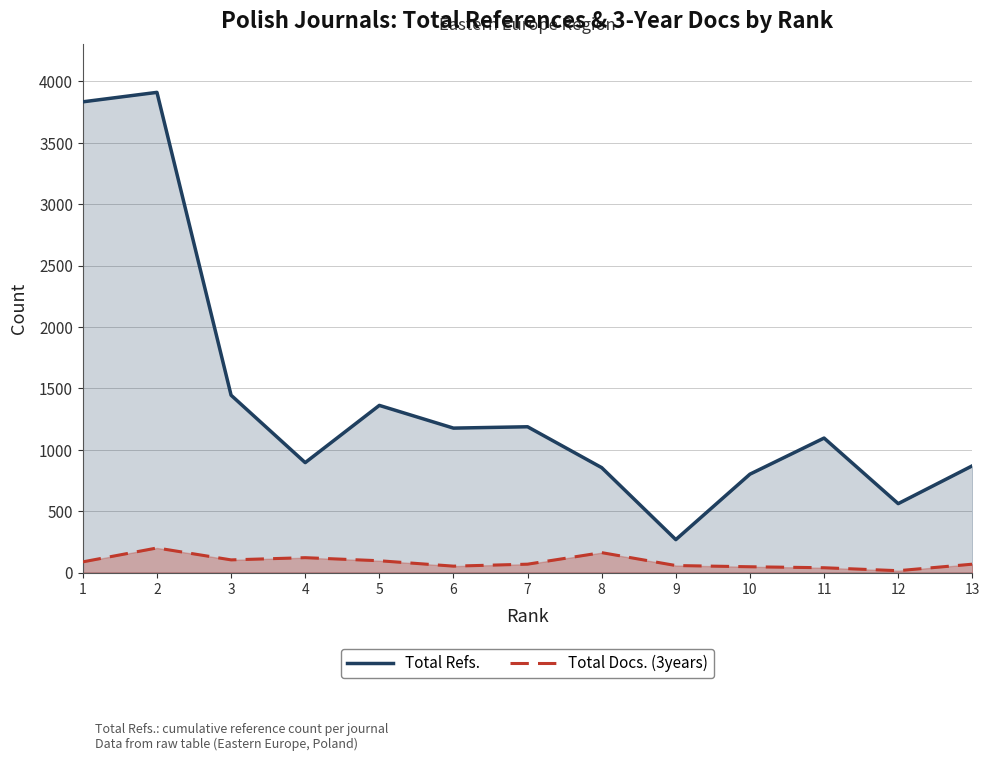

What is the highest value of the Total Docs. (3years) series?

200